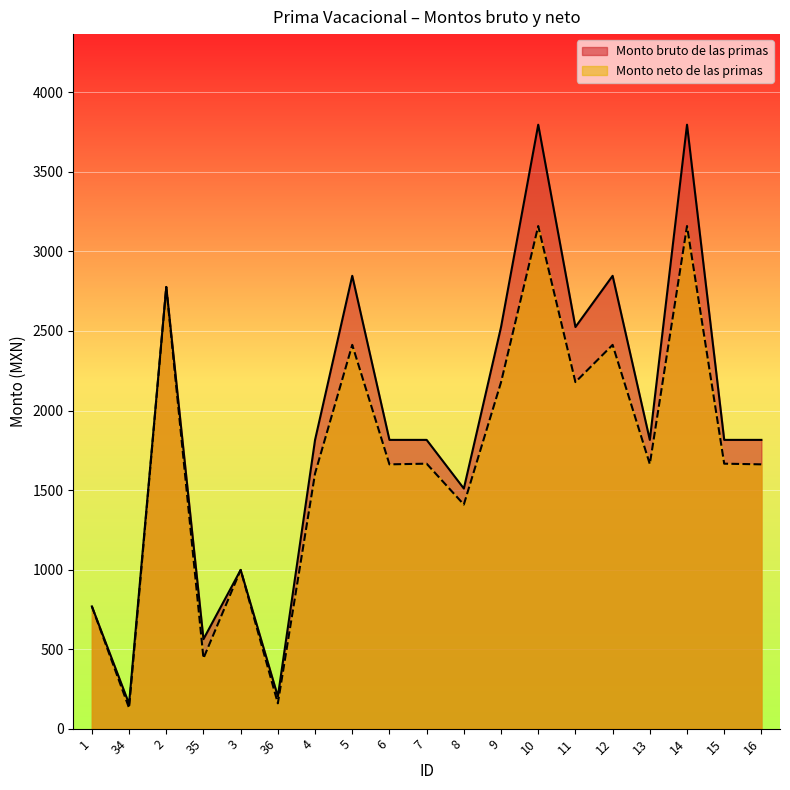

True or false: Monto bruto de las primas has more than 0 points higher than both neighbors.

True